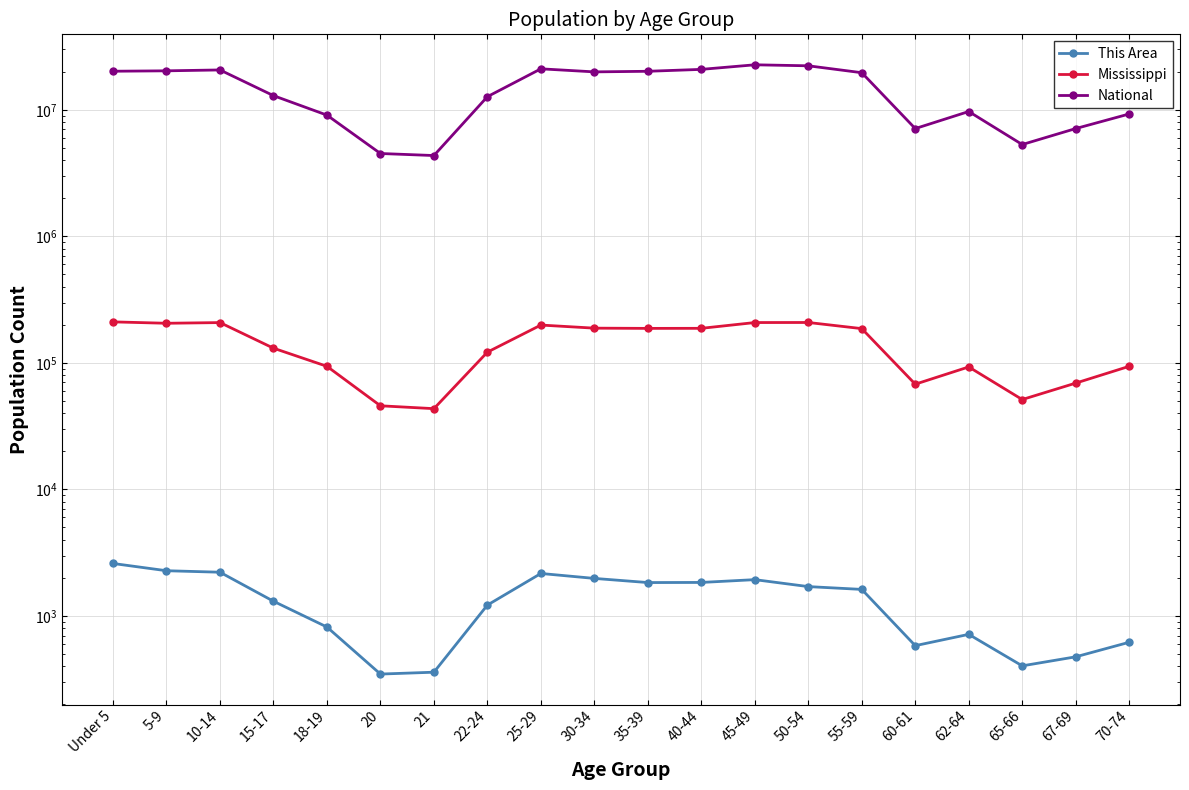

True or false: Mississippi has a value of 93940 at 18-19.

True